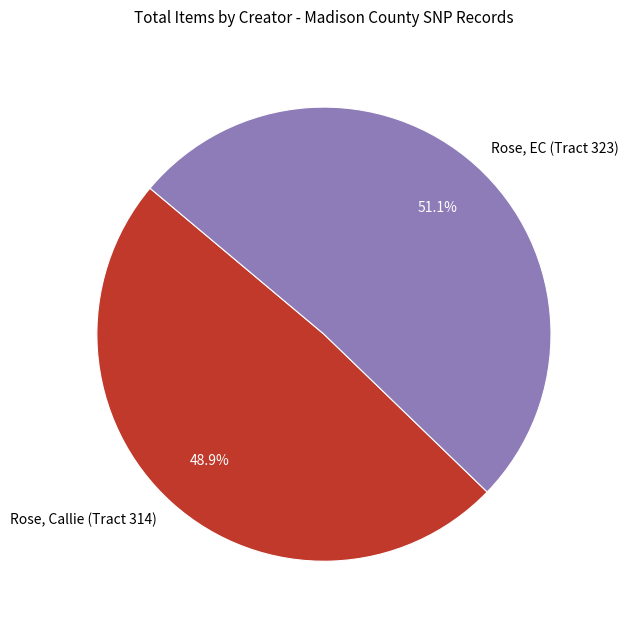

Which slice is the smallest?

Rose, Callie (Tract 314)